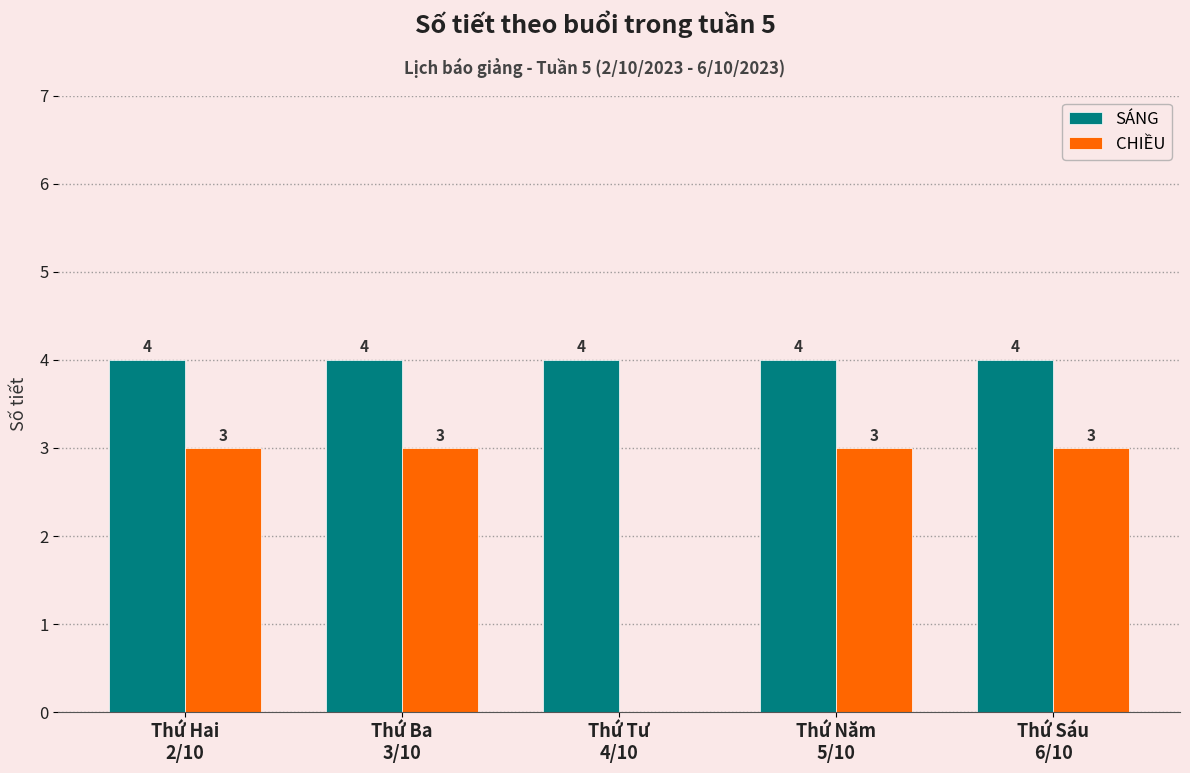

How many distinct data groups are displayed?

2